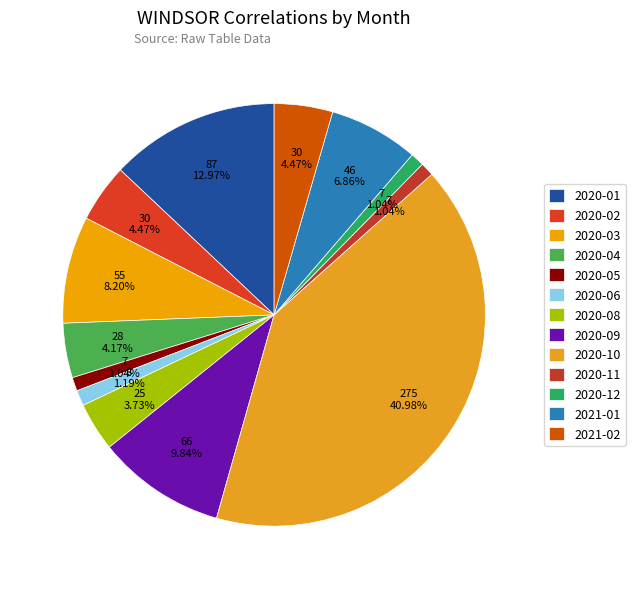

What portion of the pie excludes 2020-11?

99.0%